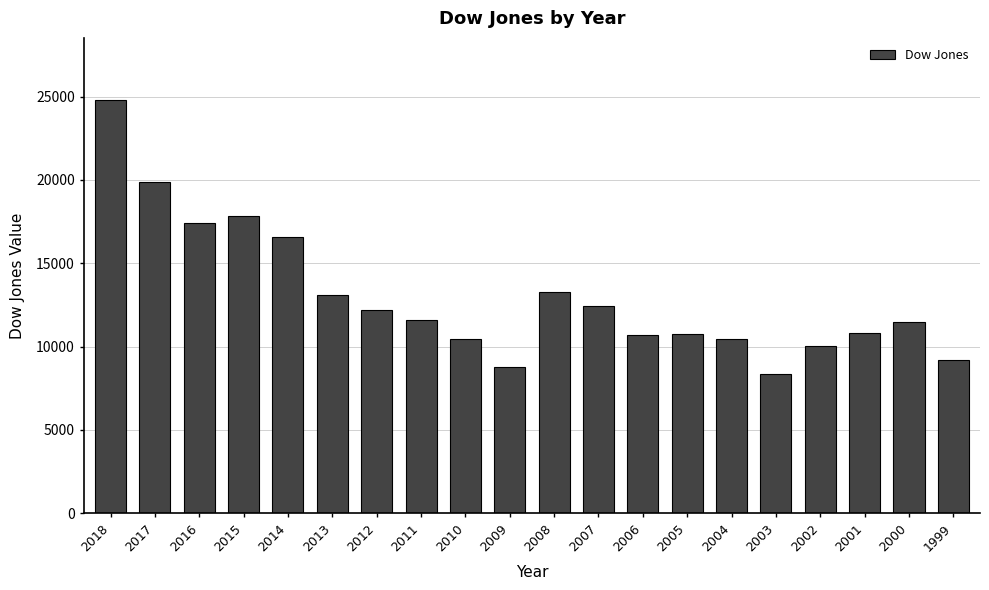

How many bars are there in total?

20